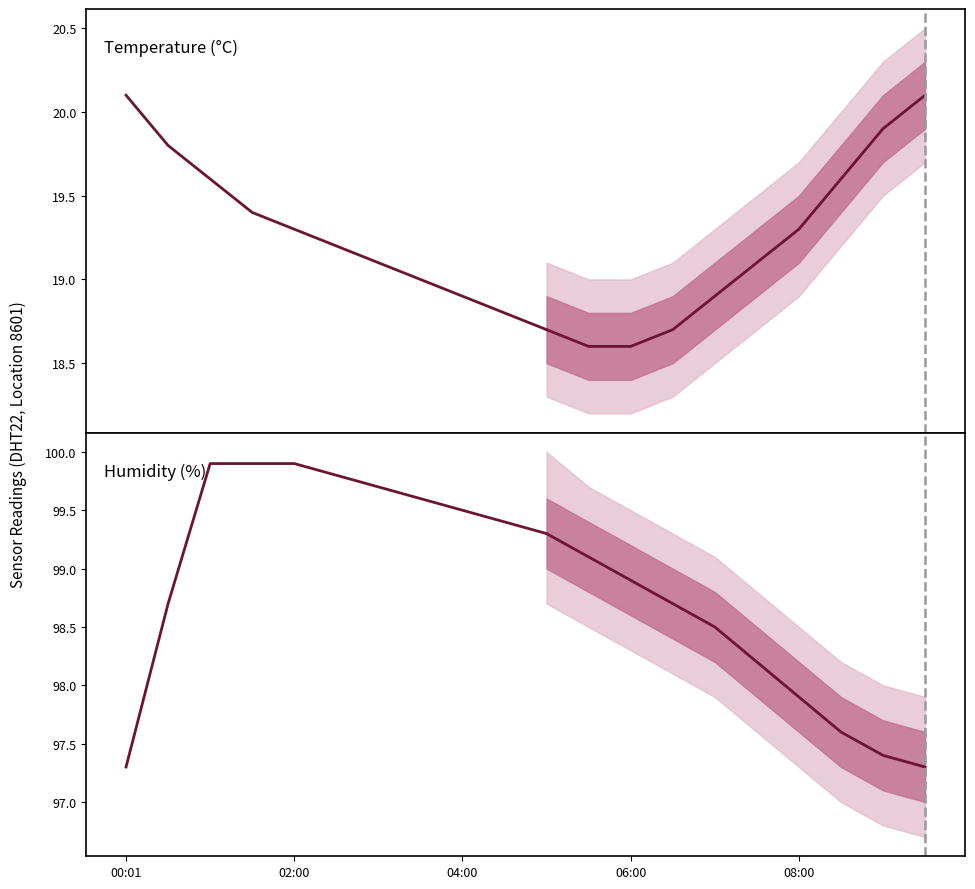

Which category has the lowest value in the temperature series?

05:30